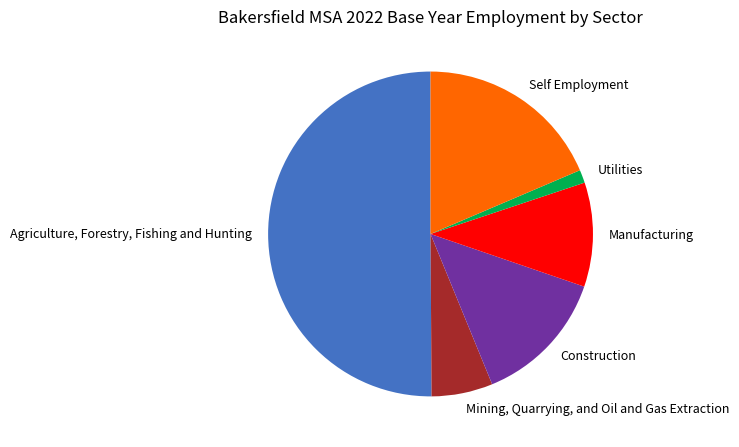

What is the ratio of the value at Construction to the value at Self Employment?

0.7